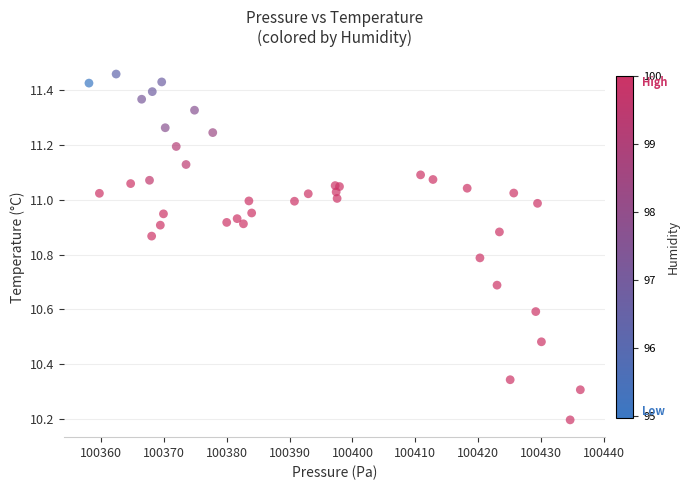

What Y value in the scatter plot is closest to 10?

10.2